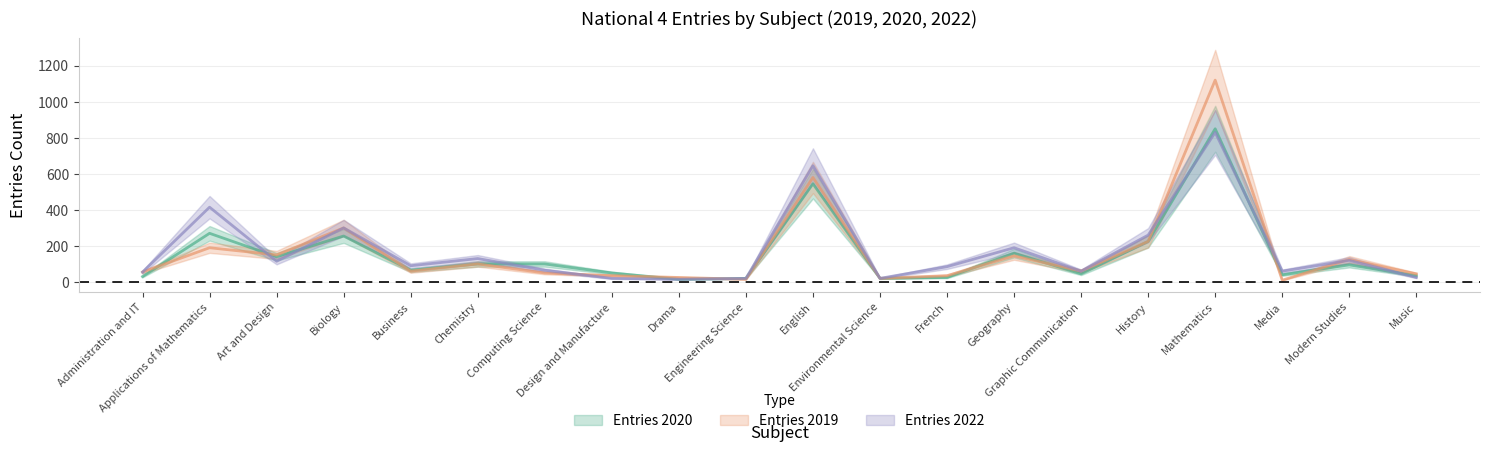

True or false: Entries 2022 and Entries 2020 cross at least once.

True